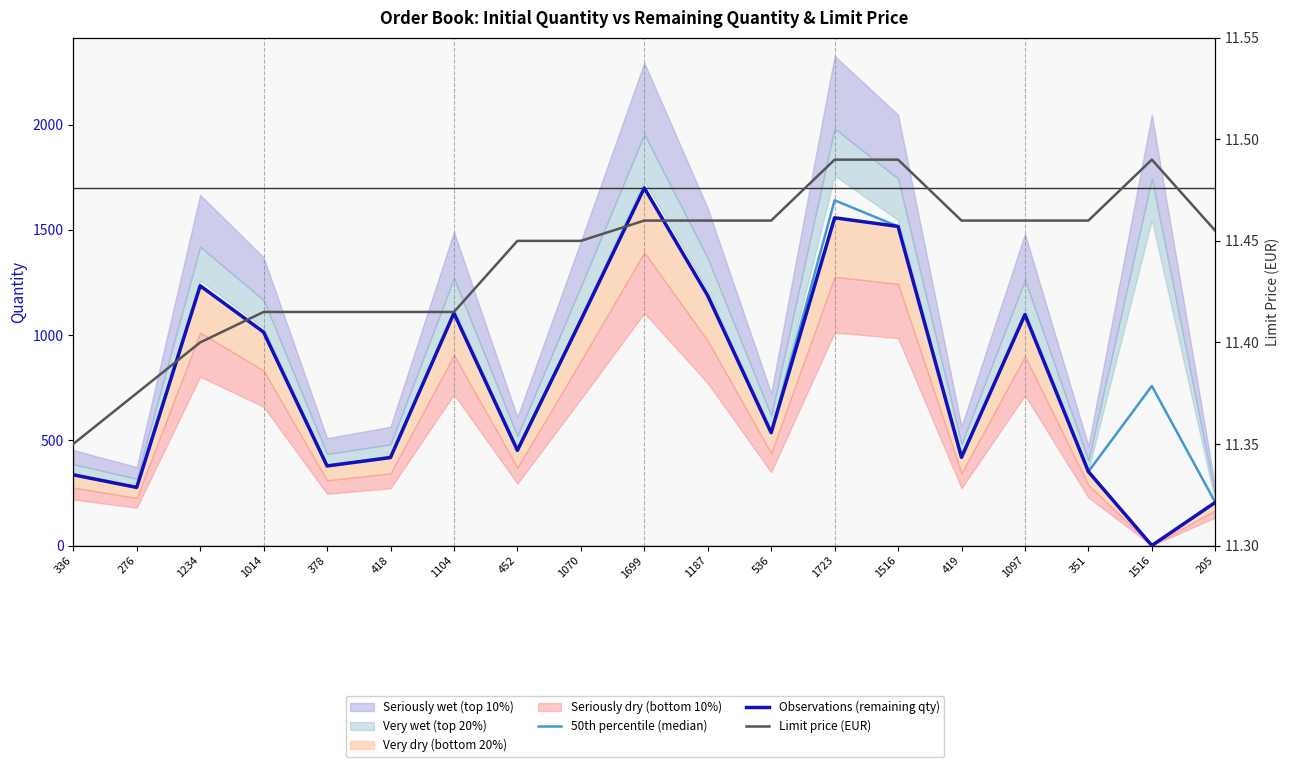

What is the sum of the Limit price (EUR) values at 351 and 1699?

22.9